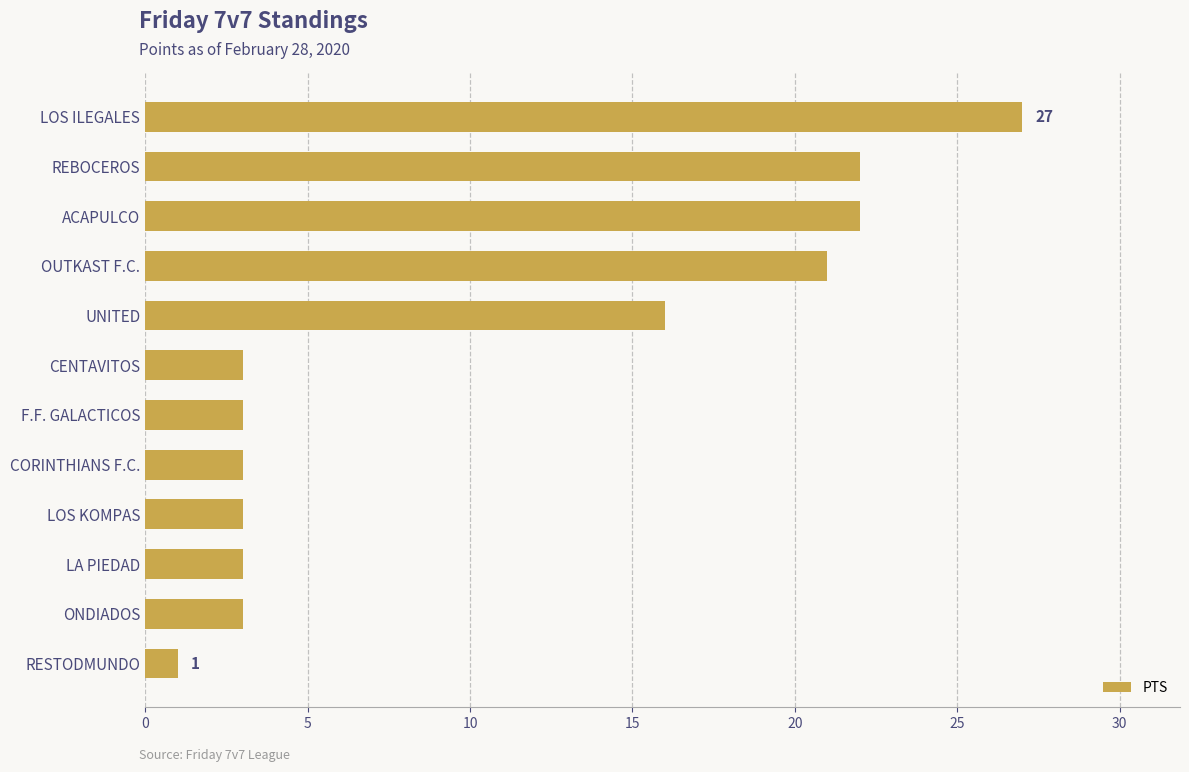

Reading bottom to top, transcribe all the data shown in this chart.

RESTODMUNDO=1	ONDIADOS=3	LA PIEDAD=3	LOS KOMPAS=3	CORINTHIANS F.C.=3	F.F. GALACTICOS=3	CENTAVITOS=3	UNITED=16	OUTKAST F.C.=21	ACAPULCO=22	REBOCEROS=22	LOS ILEGALES=27